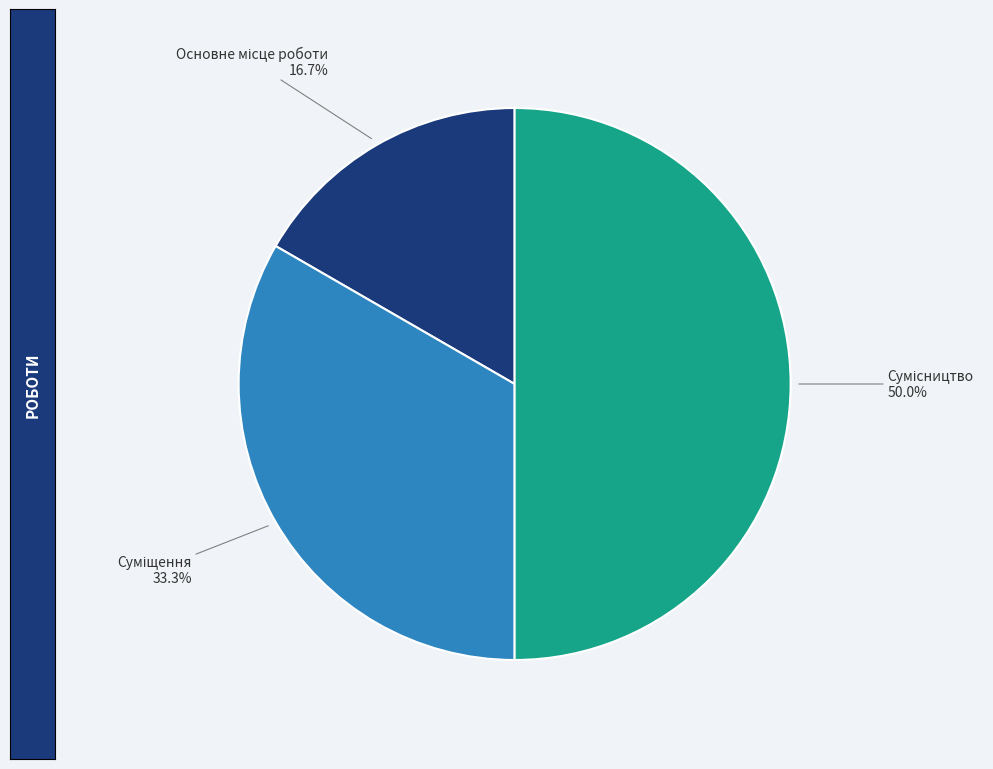

To the nearest percent, what is the combined percentage of Основне місце роботи and Суміщення?

50%